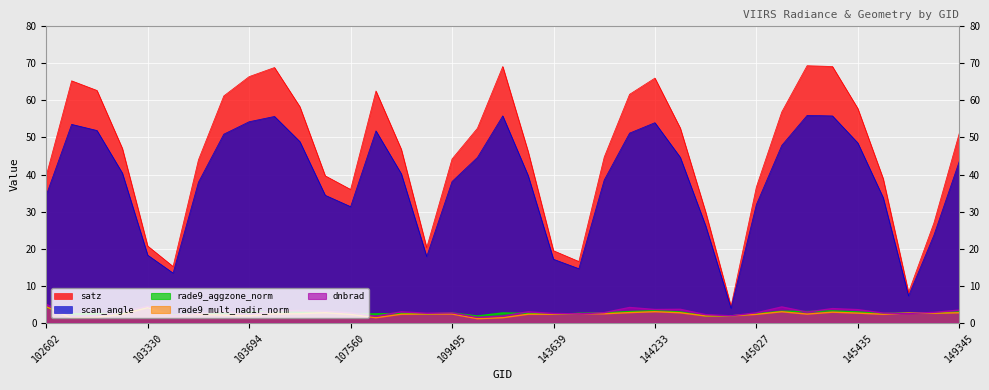

Which label corresponds to the largest value in the chart?

145241